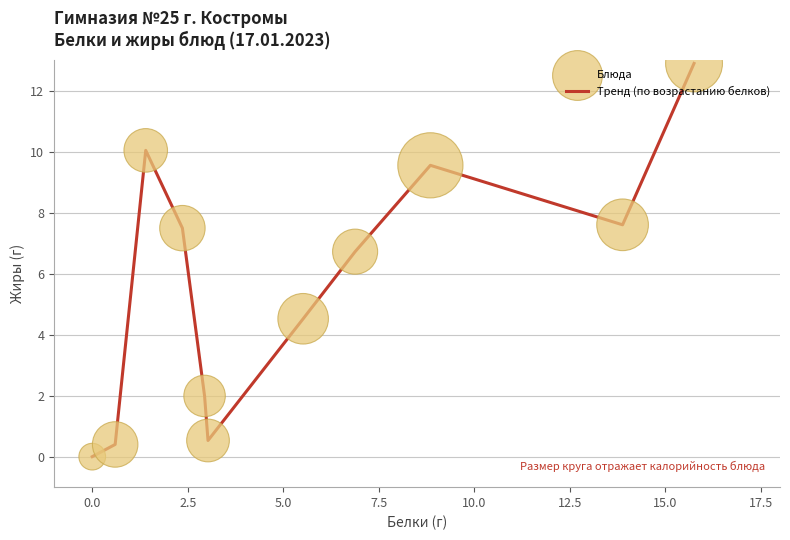

What is the maximum value shown in the chart?

12.9